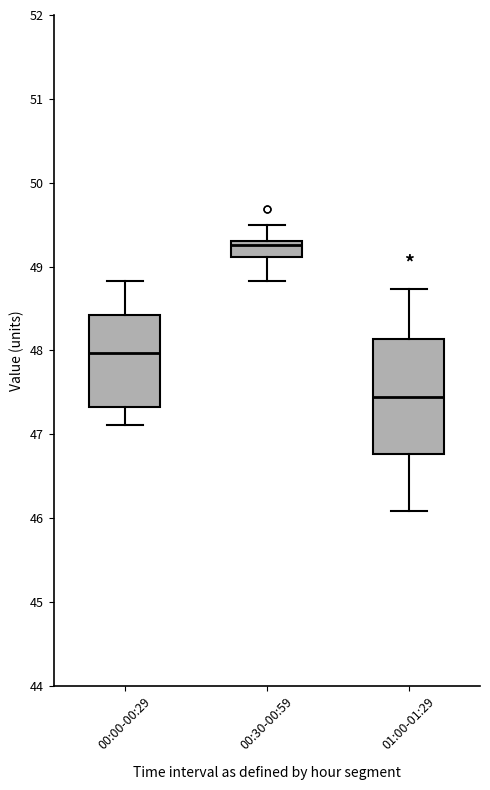

Where is the upper edge of the box for 00:30-00:59 on the y-axis? The values are not printed on the chart, so give them approximately, as read against the axis.

49.3